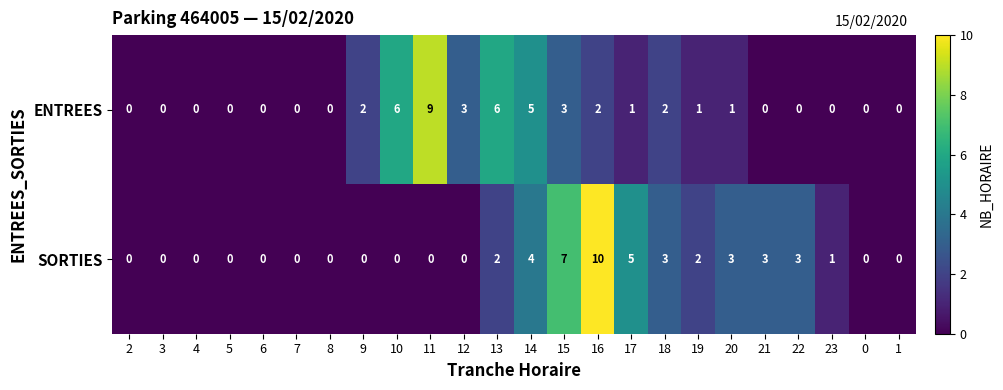

Rank the series by their maximum value, from highest to lowest.

SORTIES, ENTREES